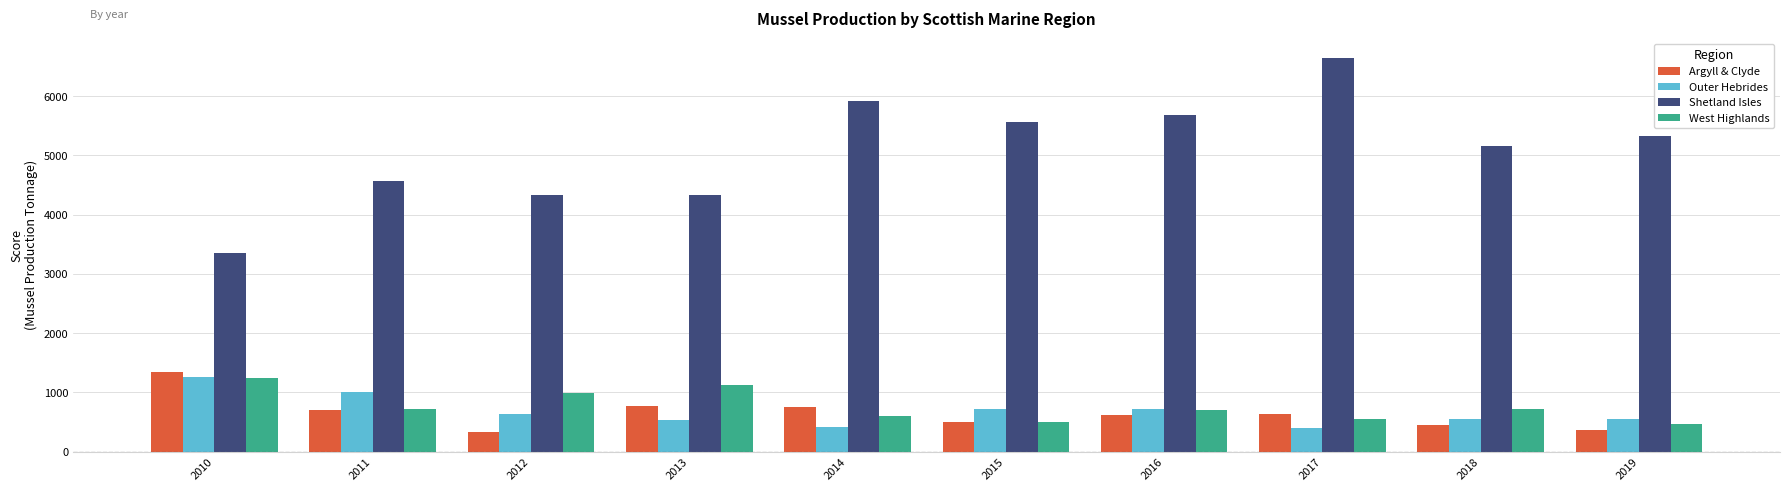

Which series has the largest range (max minus min)?

Shetland Isles